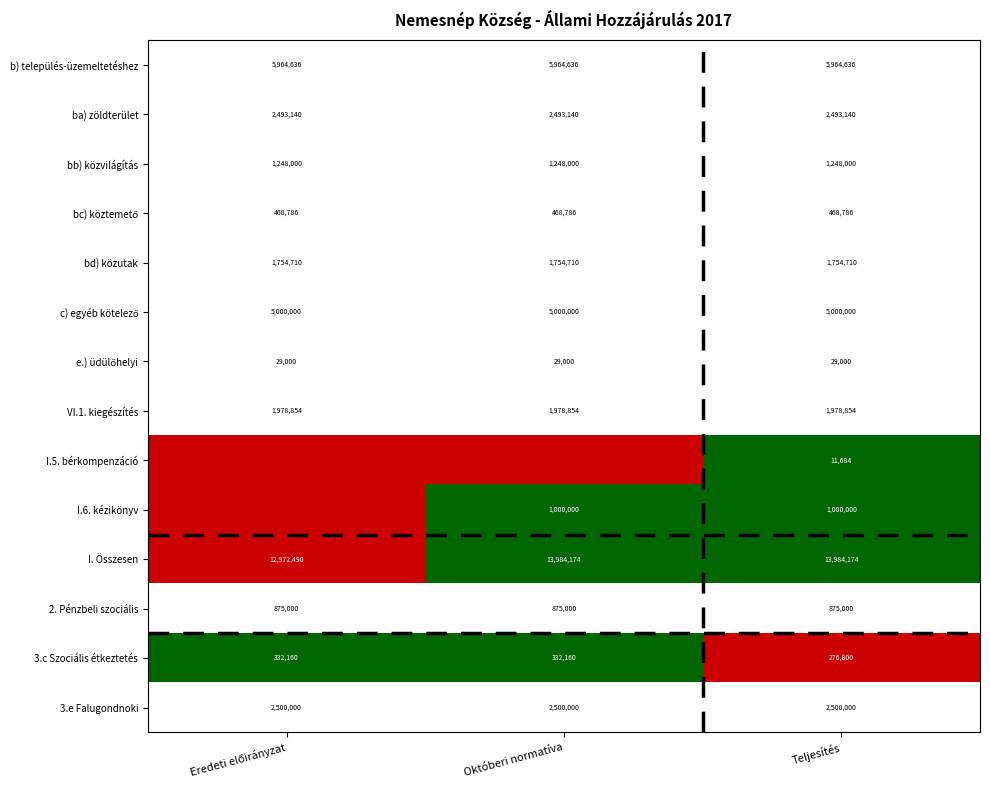

How many data points does each series have?

3